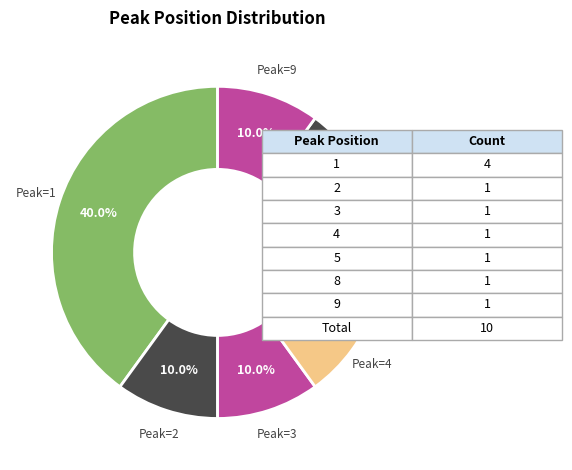

Is Peak=8 the majority of the pie?

No